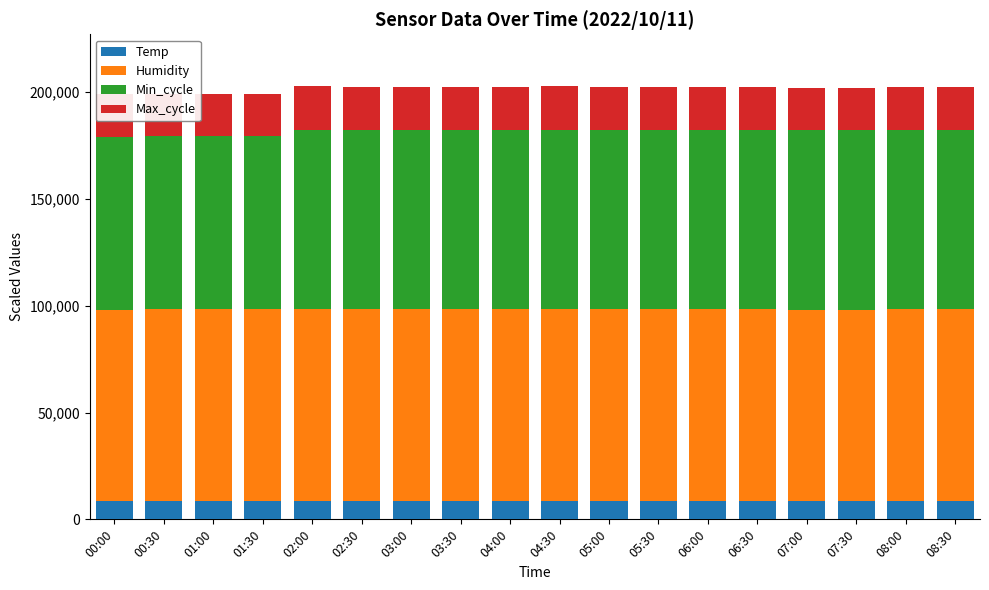

What is the difference between the second highest and second lowest values in the Humidity series?

200